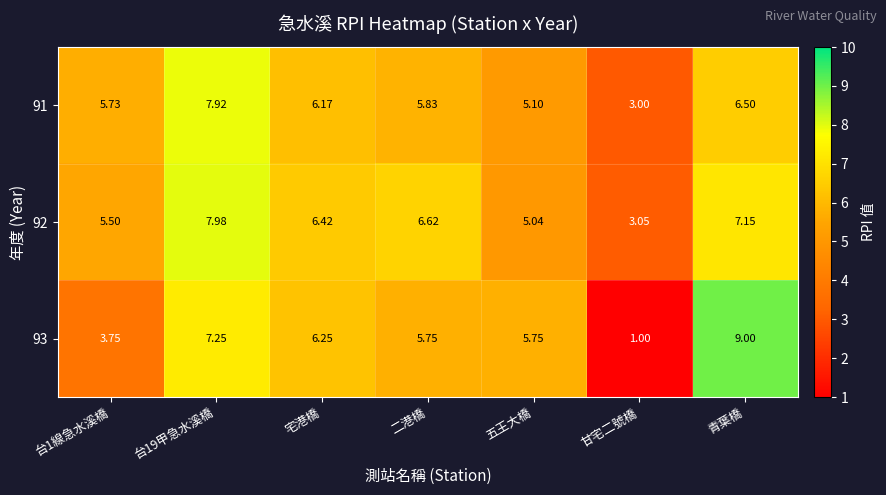

Is the value of 91 at 二港橋 greater than the value of 92 at 台1線急水溪橋?

Yes